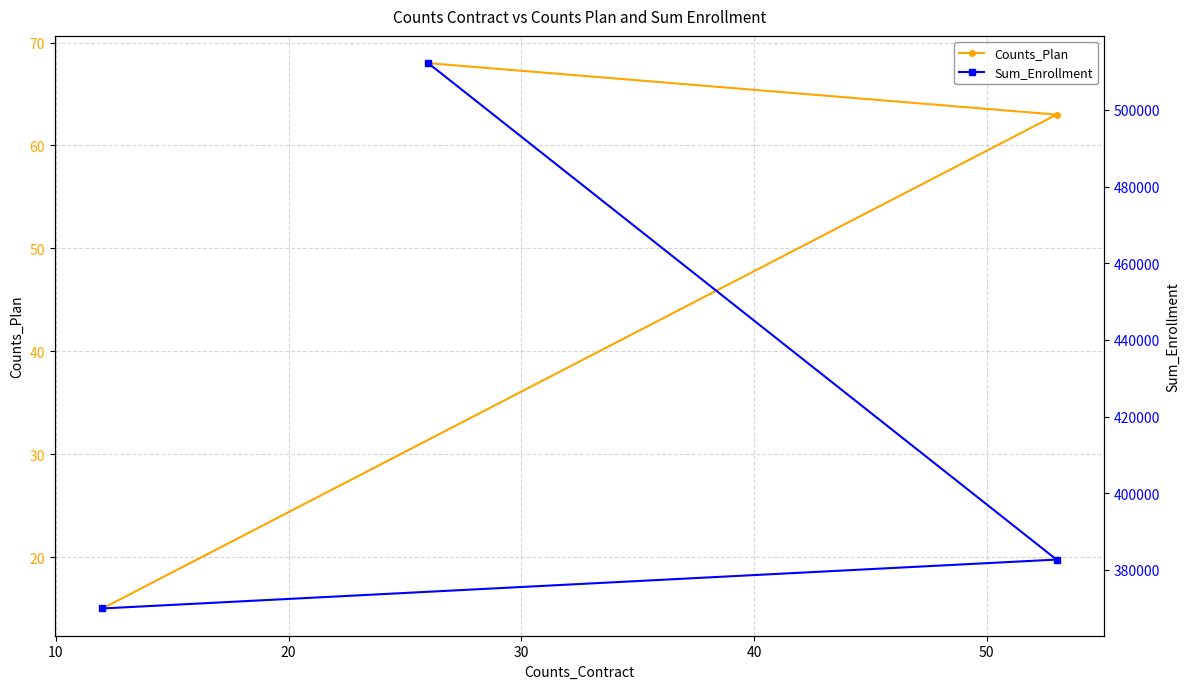

At how many categories does at least one series exceed 447971?

1